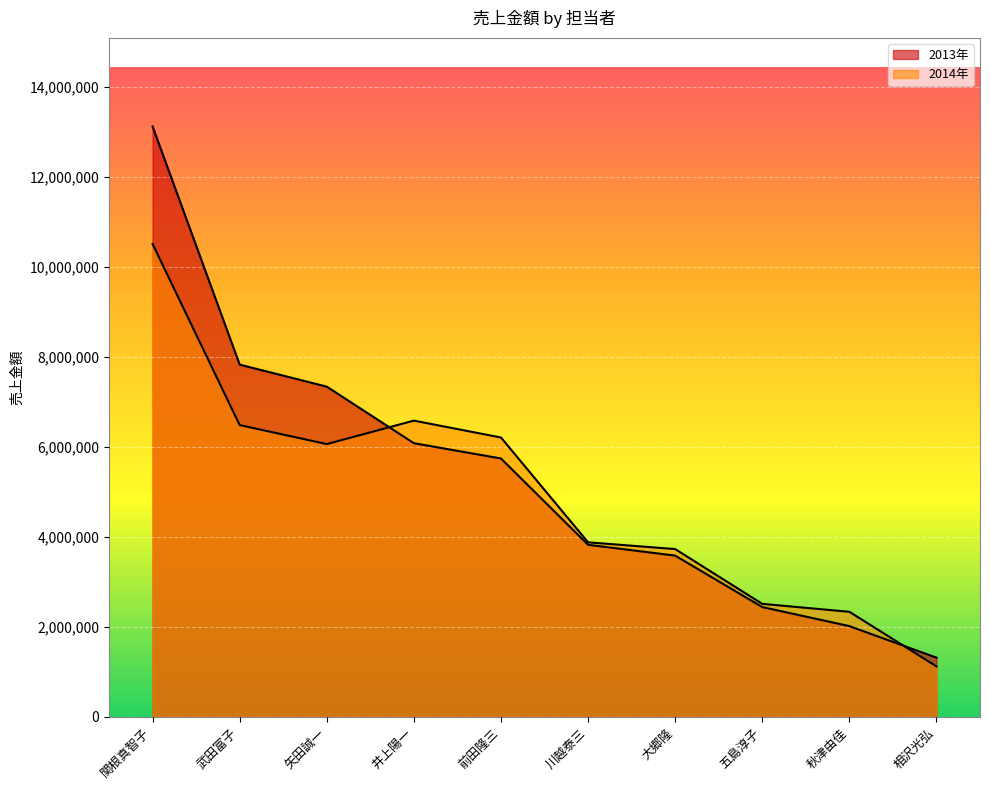

Is it true that 2013年 equals 1316398 at 相沢光弘?

True